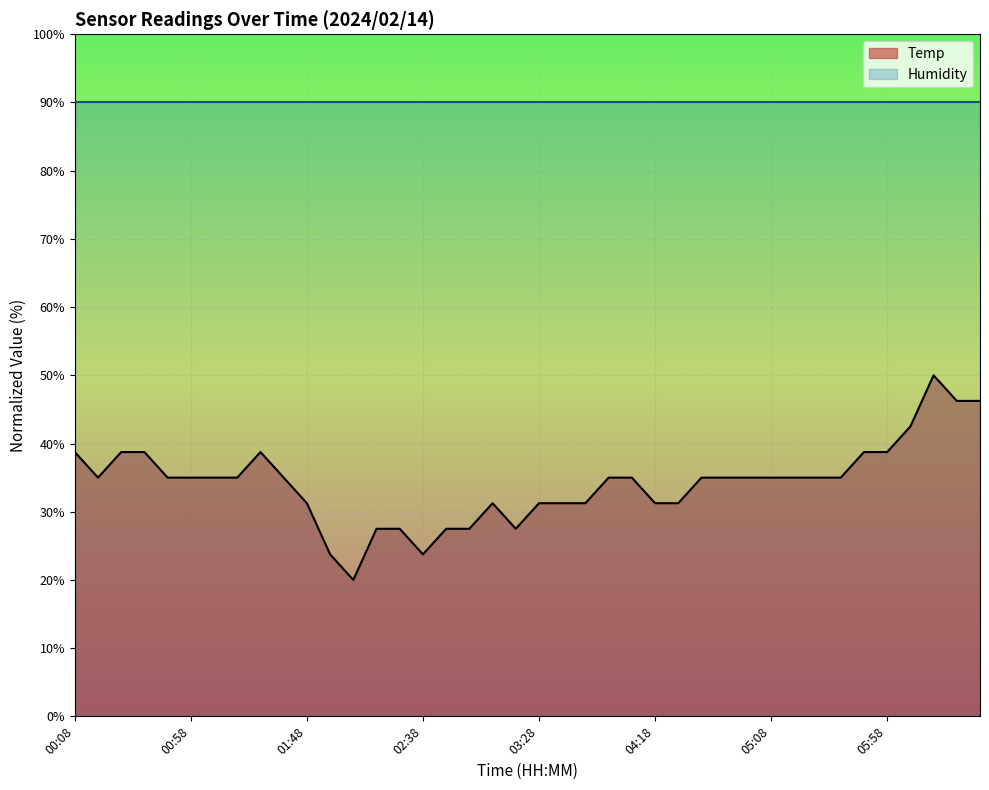

Rank the categories by value from highest to lowest.

06:18, 06:28, 06:38, 06:08, 00:08, 00:28, 00:38, 01:28, 05:48, 05:58, 00:18, 00:48, 00:58, 01:08, 01:18, 01:38, 03:58, 04:08, 04:38, 04:48, 04:58, 05:08, 05:18, 05:28, 05:38, 01:48, 03:08, 03:28, 03:38, 03:48, 04:18, 04:28, 02:18, 02:28, 02:48, 02:58, 03:18, 01:58, 02:38, 02:08